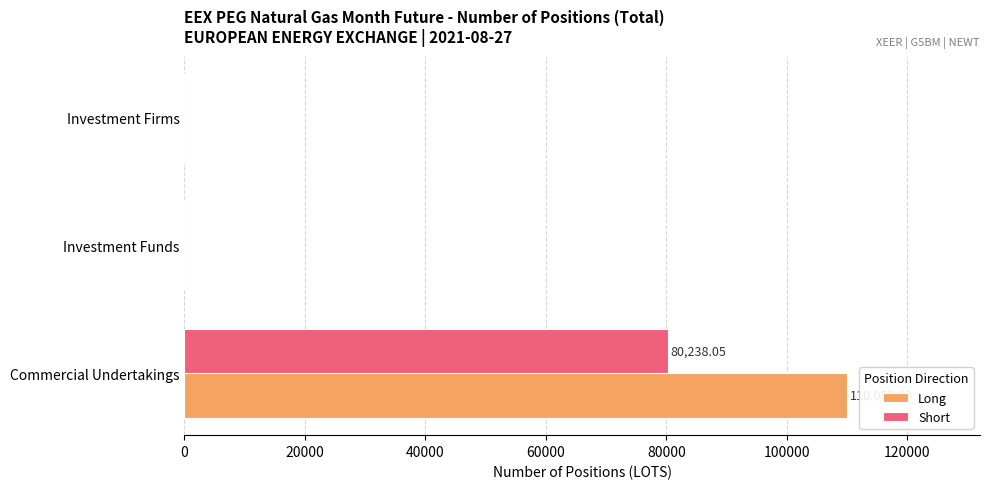

Which series has the widest spread of values?

Long